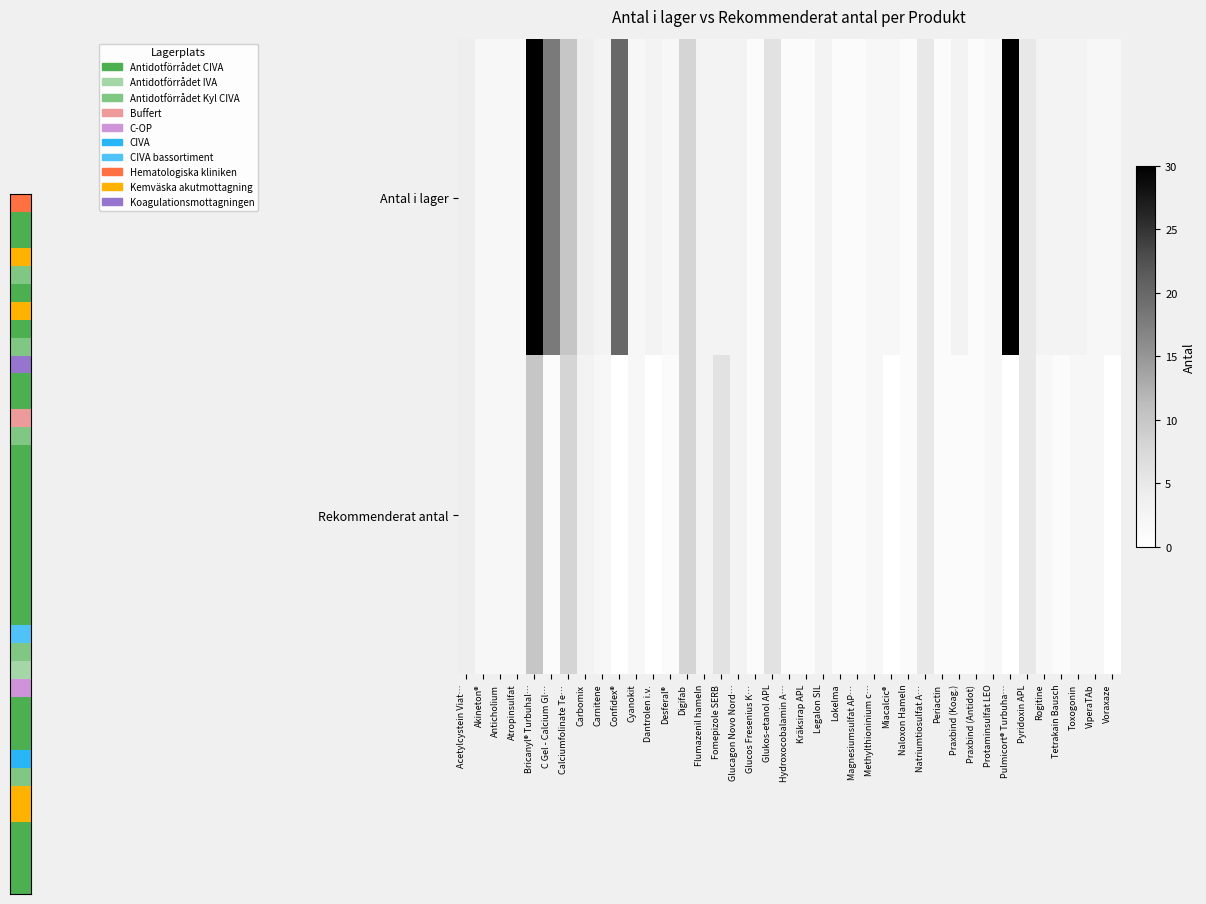

At which category does the chart reach its peak across all series?

Bricanyl® Turbuhal…